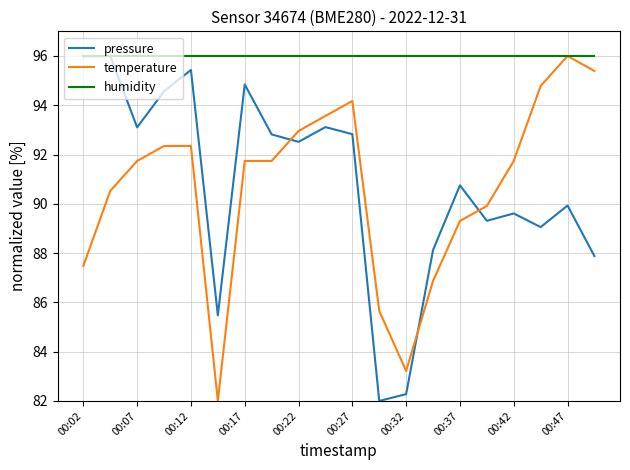

True or false: pressure and temperature cross at least once.

True